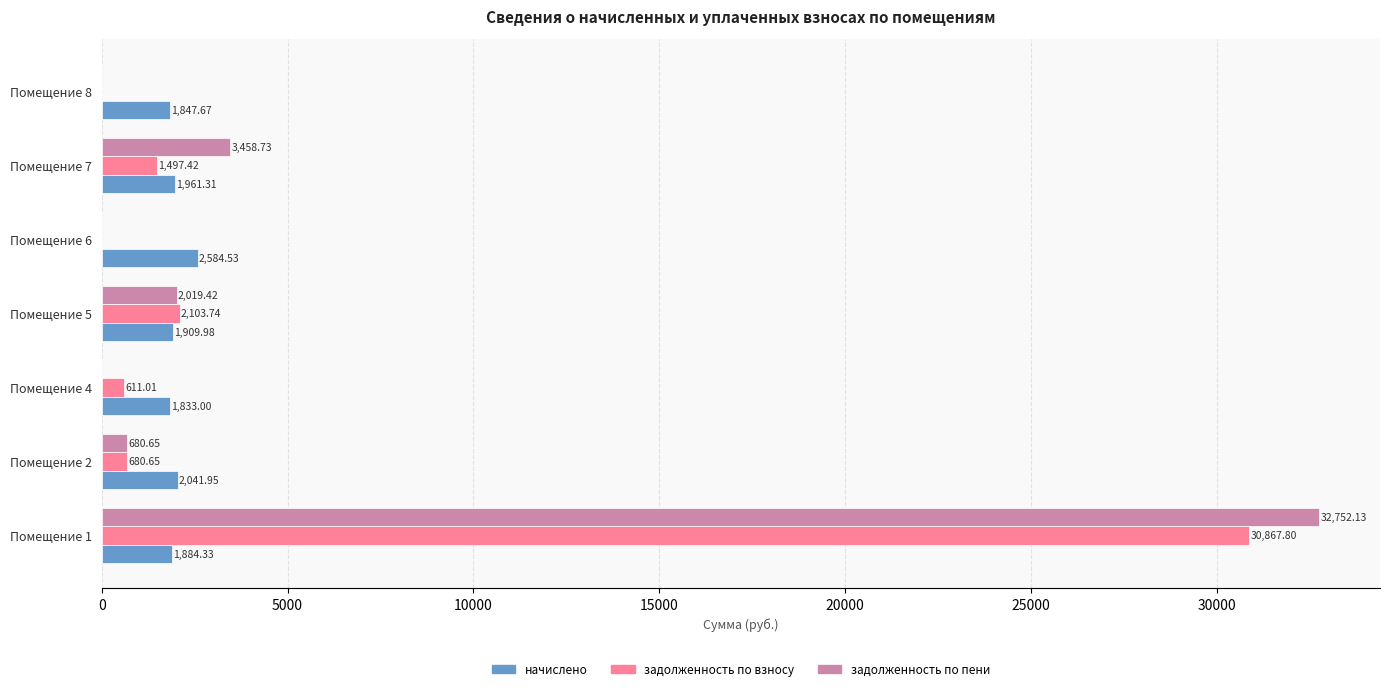

What is the sum of the задолженность по пени values at Помещение 1 and Помещение 6?

32752.1